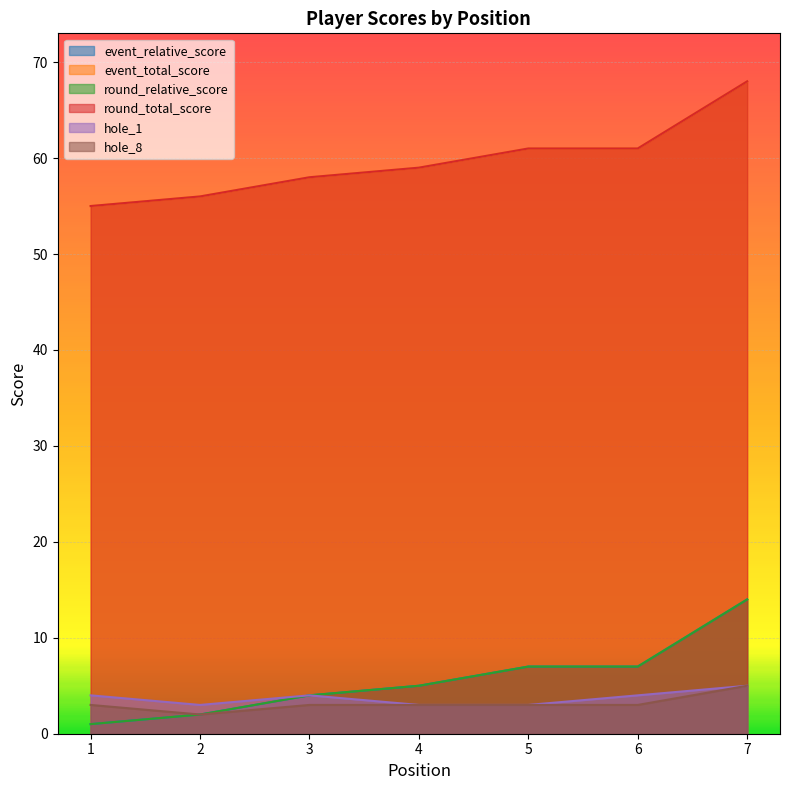

How many data points in round_relative_score are above 5?

3